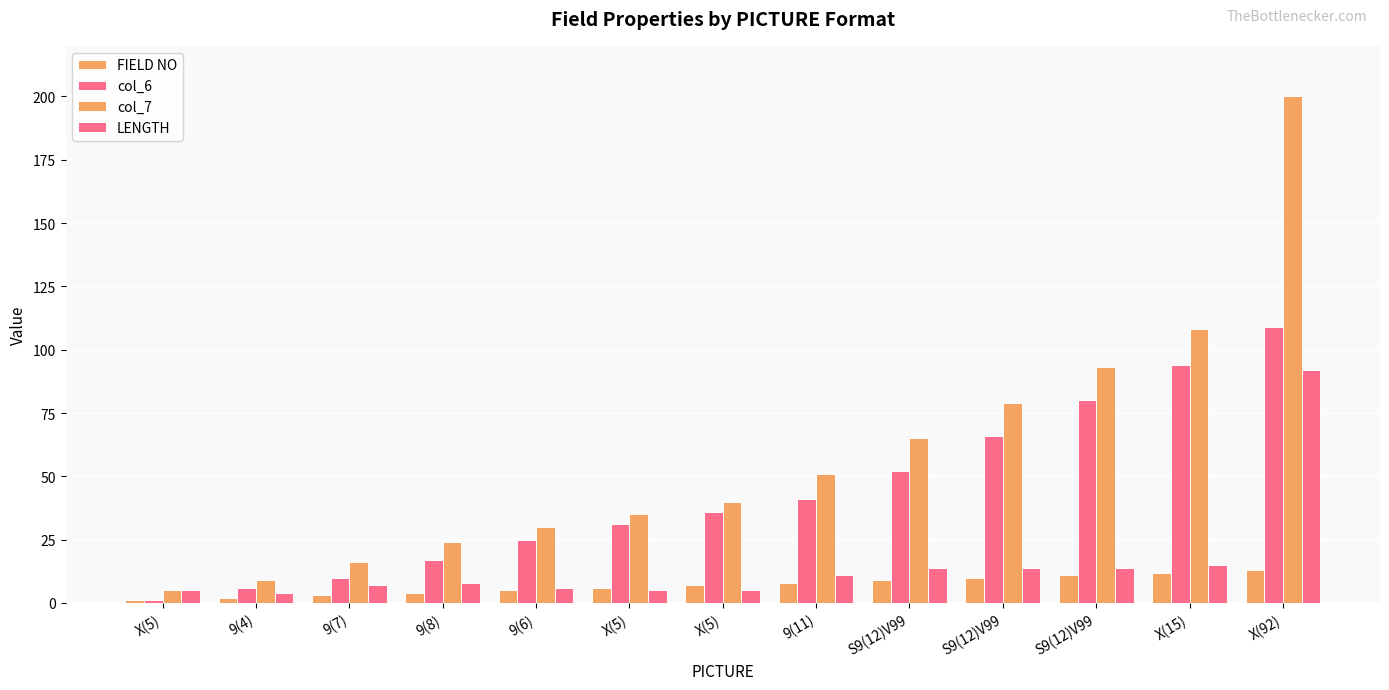

Rank the series at 9(7) from lowest to highest value.

FIELD NO, LENGTH, col_6, col_7